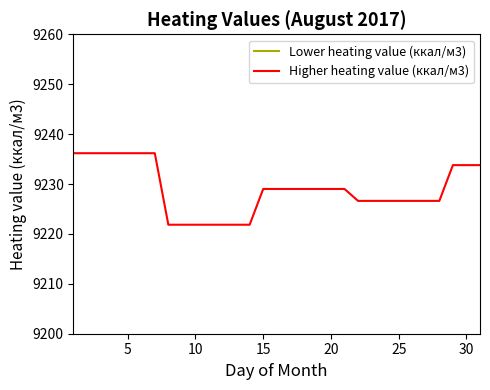

What is the highest value of the Higher heating value (ккал/м3) series?

9236.2